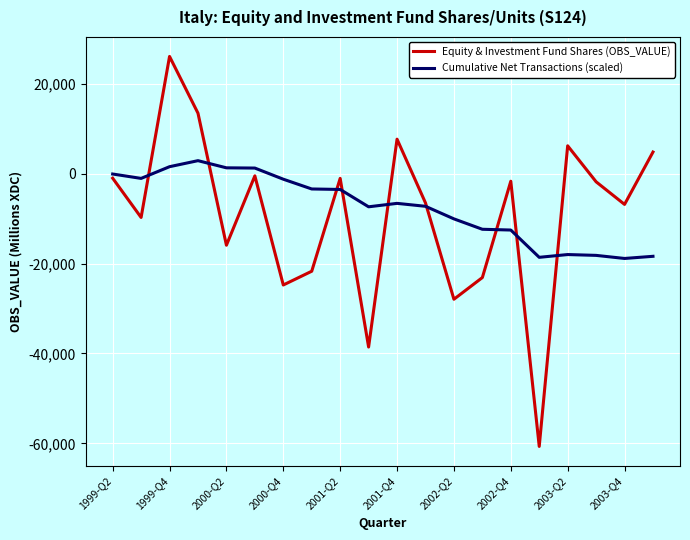

What are all the series names shown in the legend?

Equity & Investment Fund Shares (OBS_VALUE), Cumulative Net Transactions (scaled)